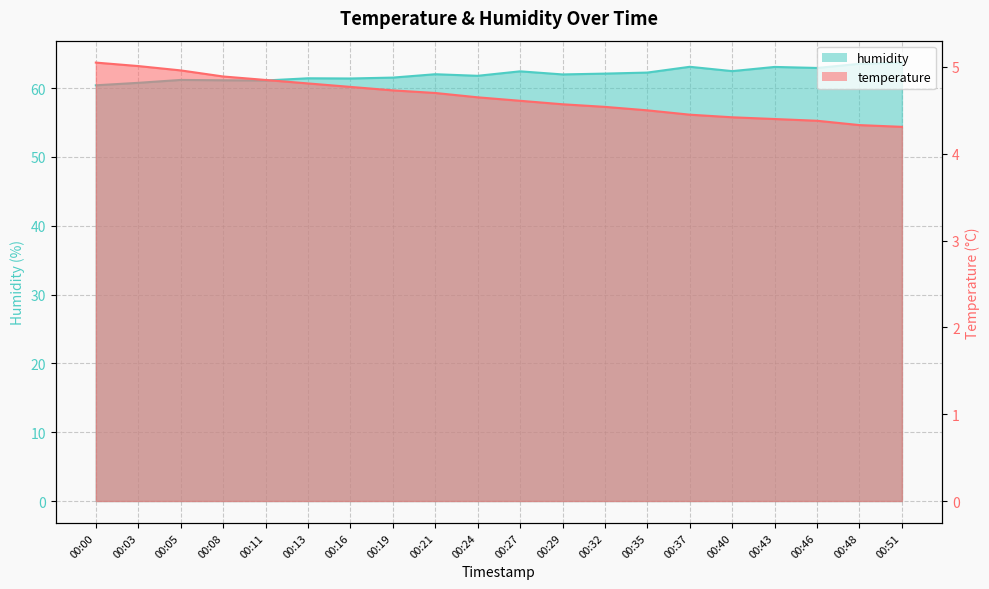

Rank the series at 00:51 from highest to lowest value.

humidity, temperature